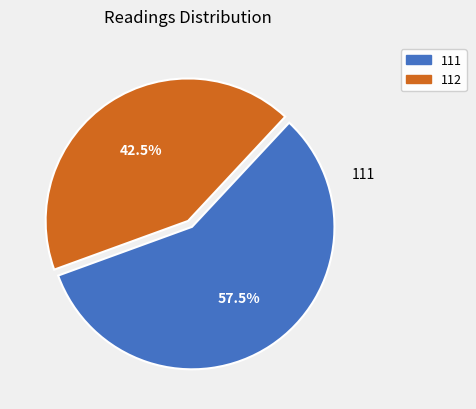

What is the ratio of the value at 112 to the value at 111?

0.7